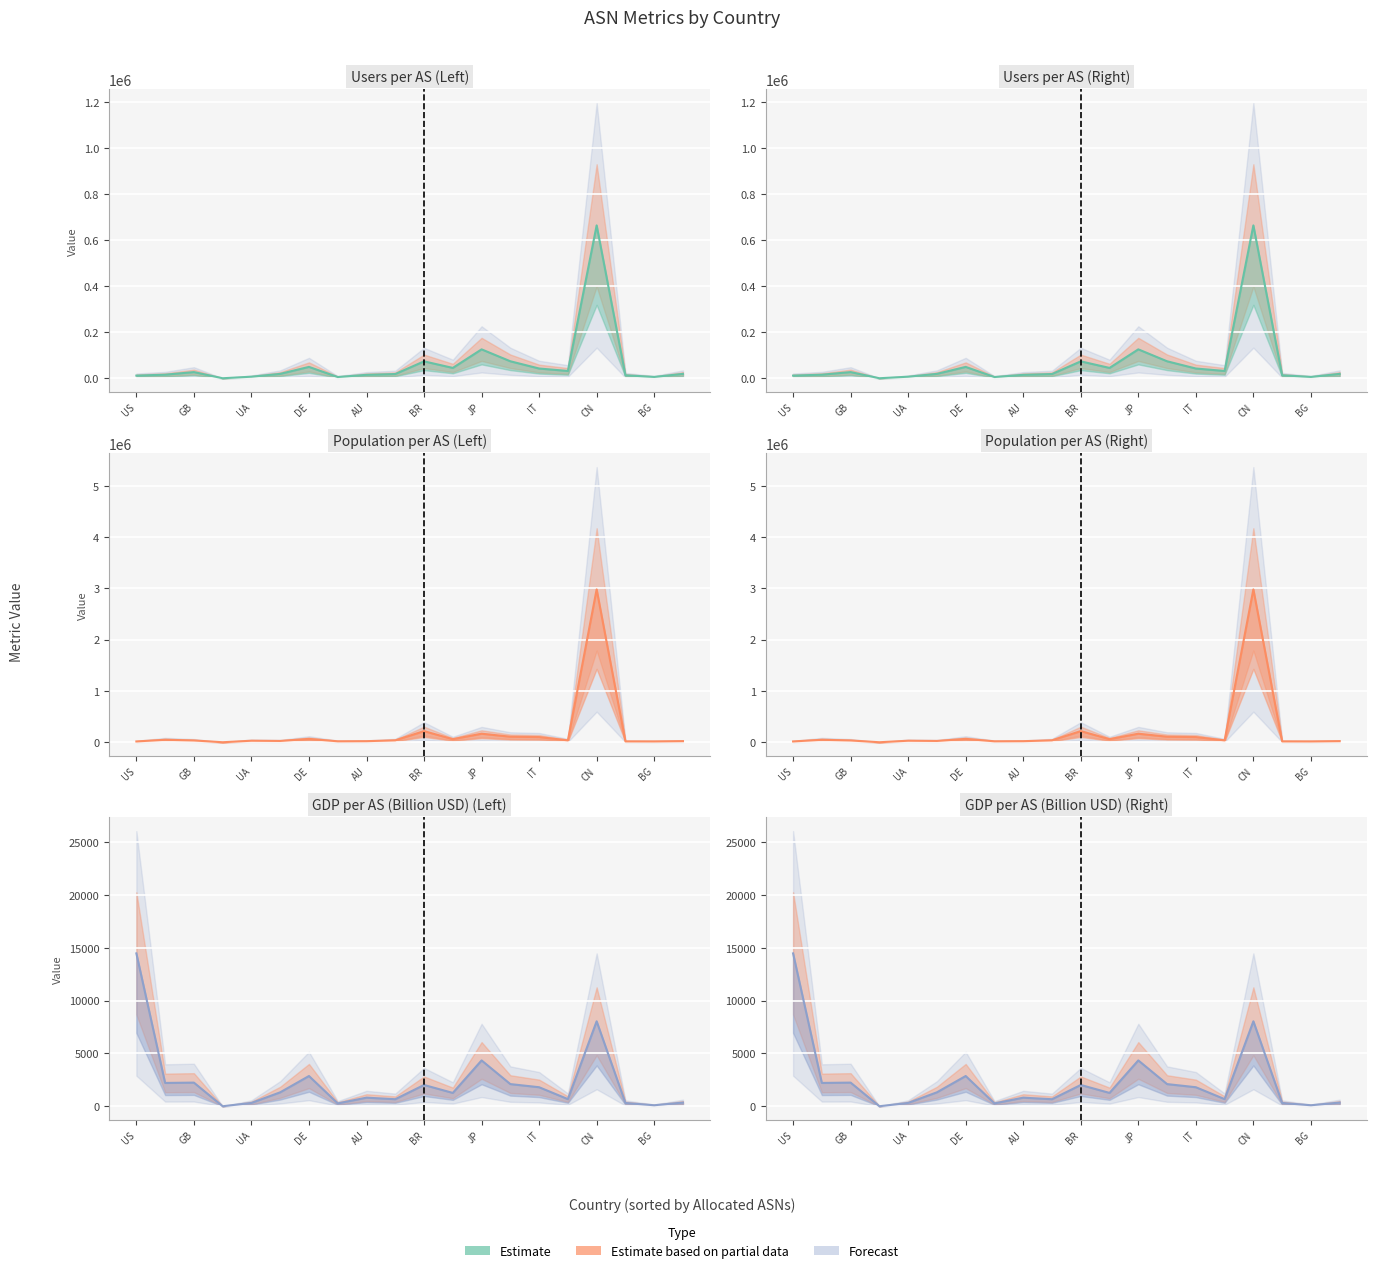

What is the difference between the users per AS values at CH and SE?

6061